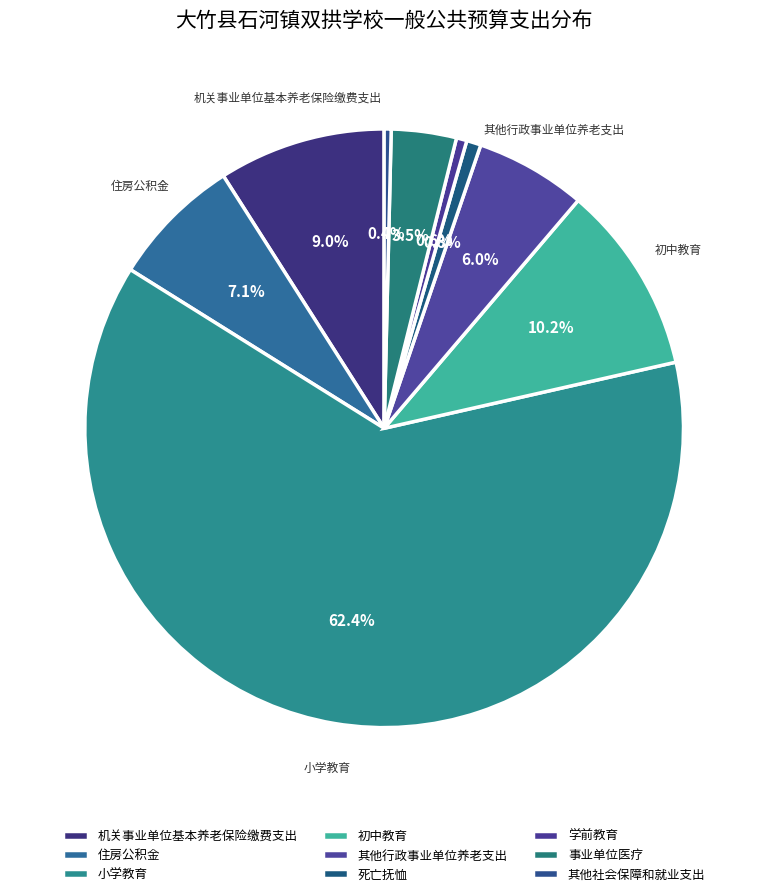

Is there a majority slice in this chart?

Yes